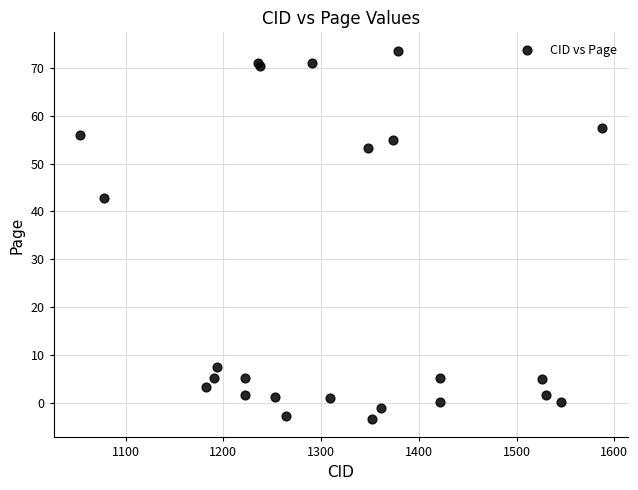

What Y value in the scatter plot is closest to 35?

42.7